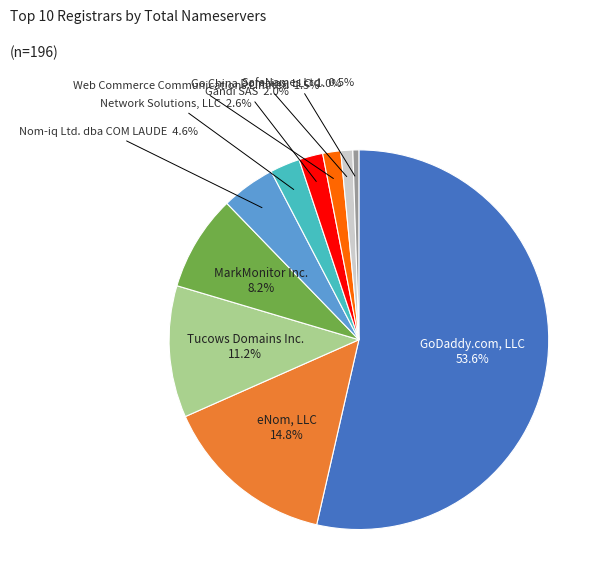

What is the ratio of the value at eNom, LLC to the value at MarkMonitor Inc.?

1.8